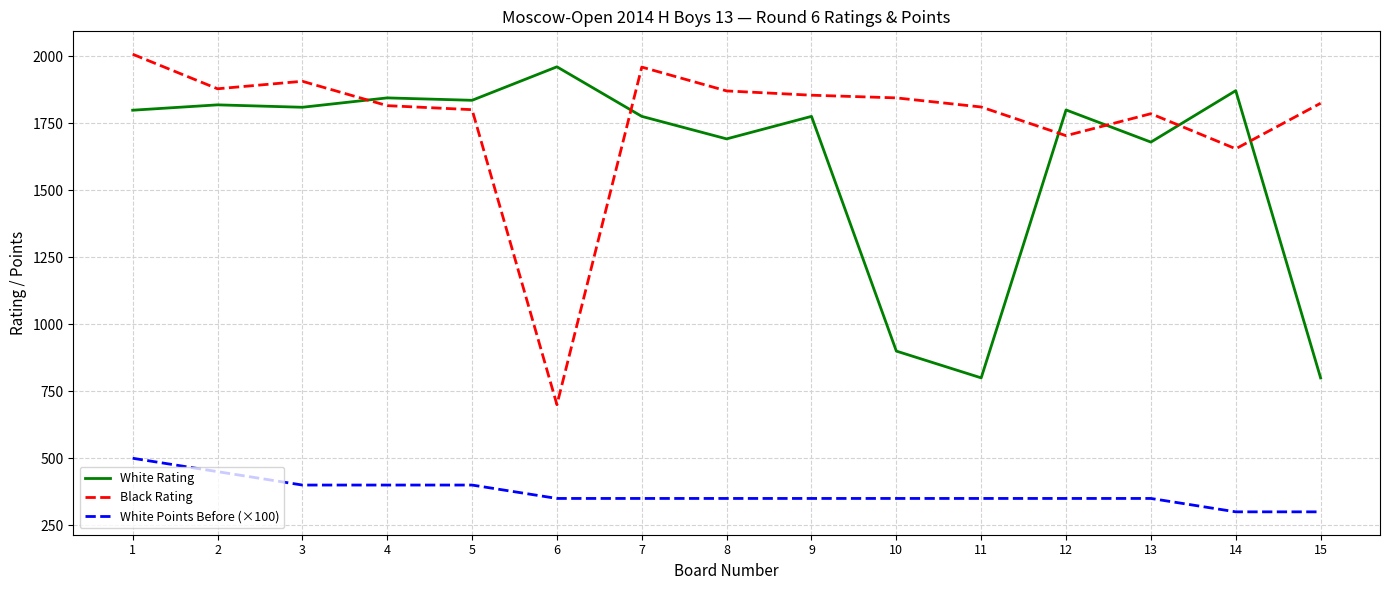

Read the Black Rating value at 15.

1825